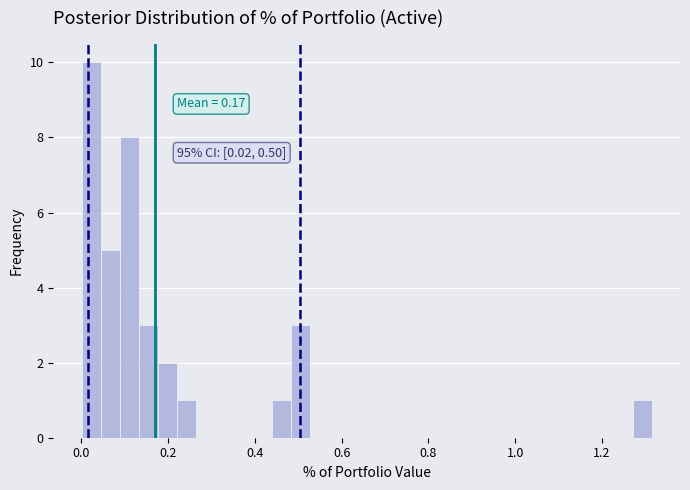

Around what value on the x-axis is the tallest bar? Give the approximate position of its centre, as read against the axis.

0.02